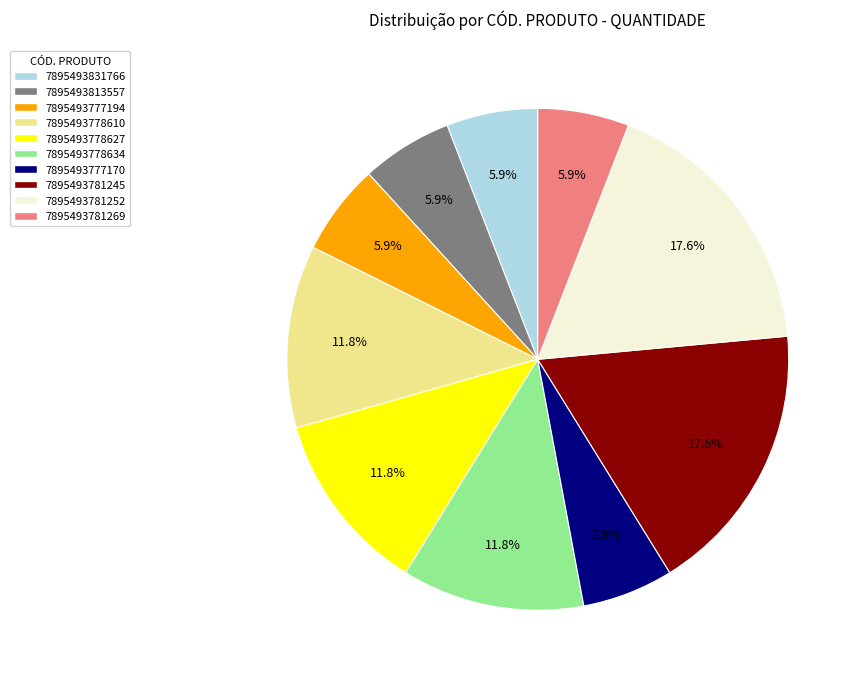

To the nearest percent, what is the difference between the largest and smallest slice percentages?

12%